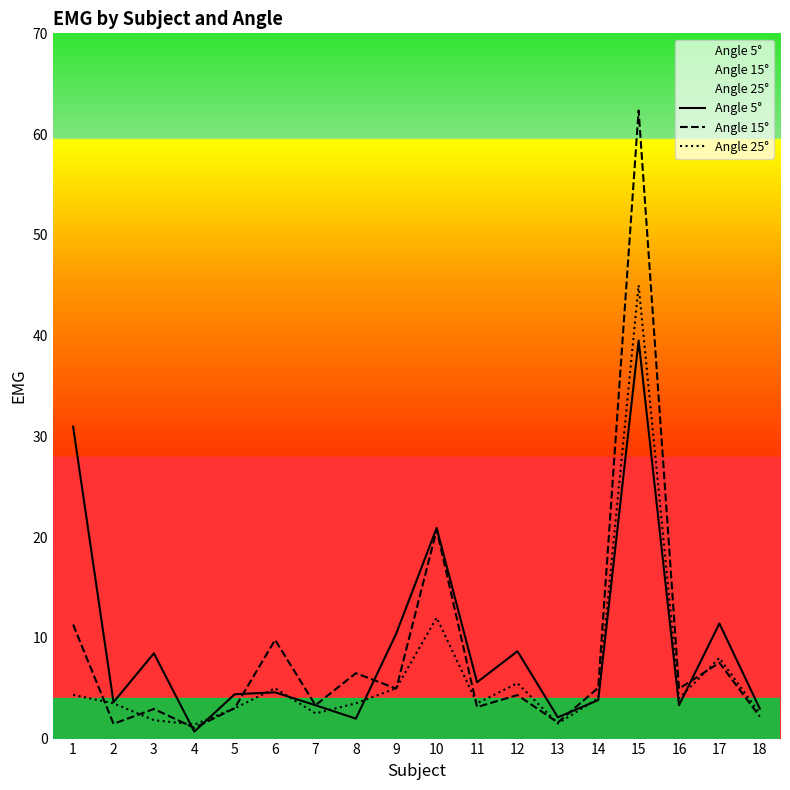

What value does the Angle 15° series have at 17?

7.5